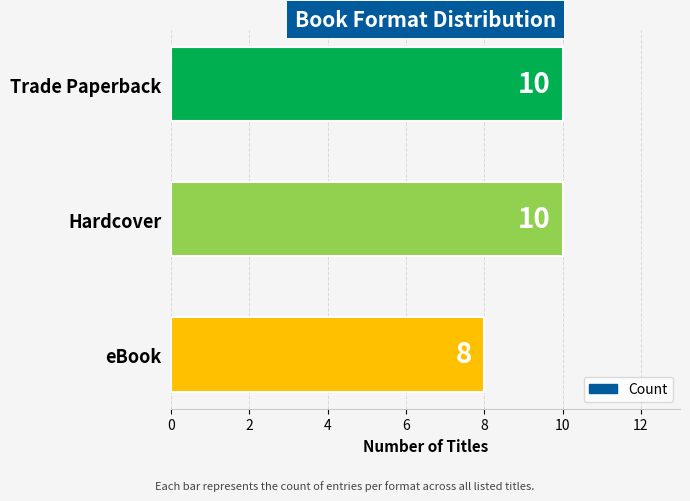

What is the sum of all values?

28